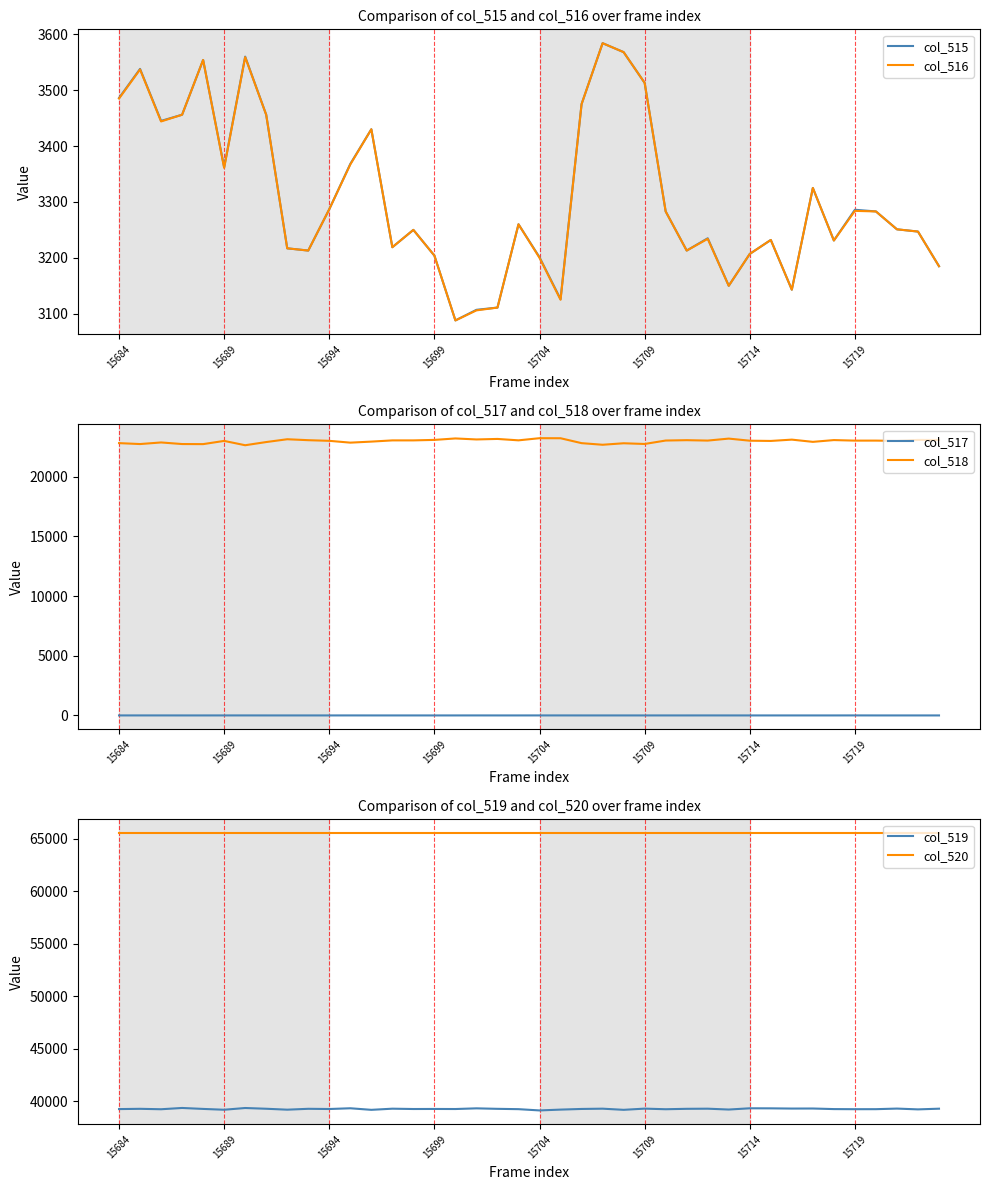

What is the difference between the col_515 values at 32 and 22?

332